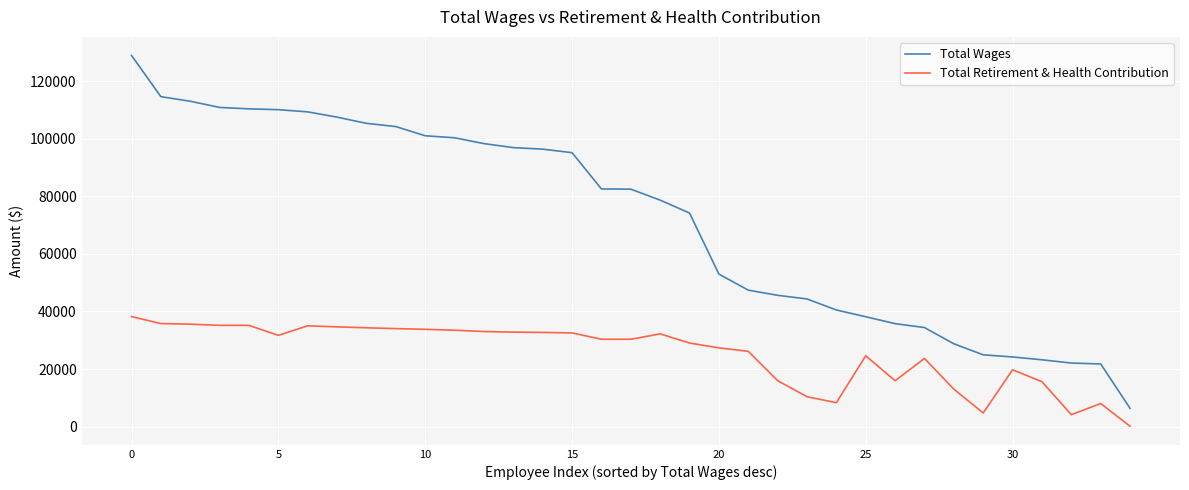

Which series has the widest spread of values?

Total Wages